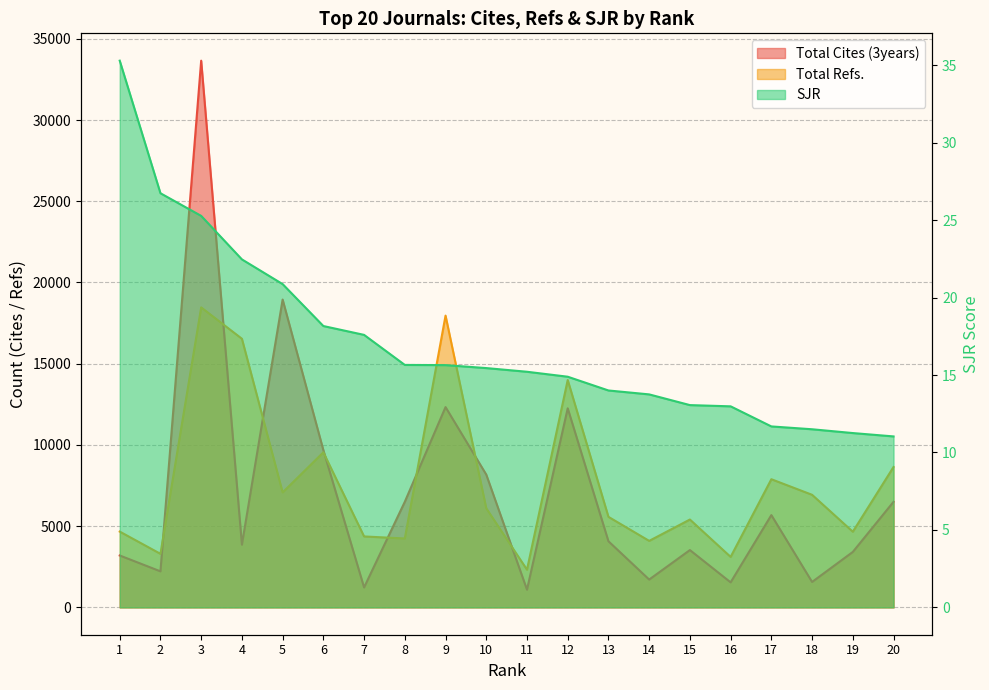

What is the minimum value shown in the chart?

11.0